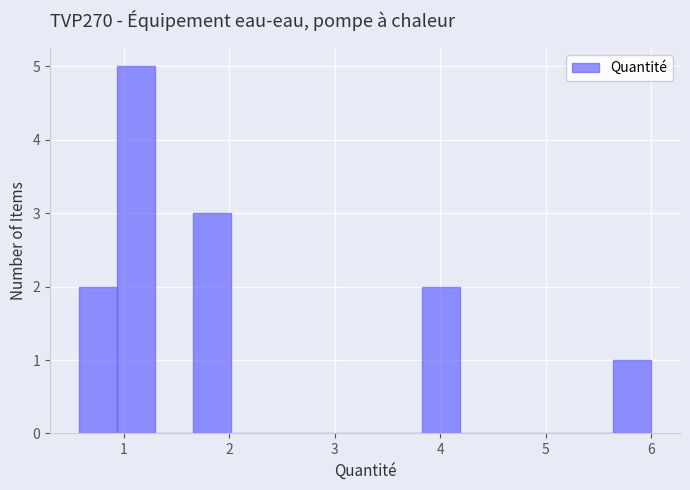

Around what value on the x-axis is the tallest bar? Give the approximate position of its centre, as read against the axis.

1.1